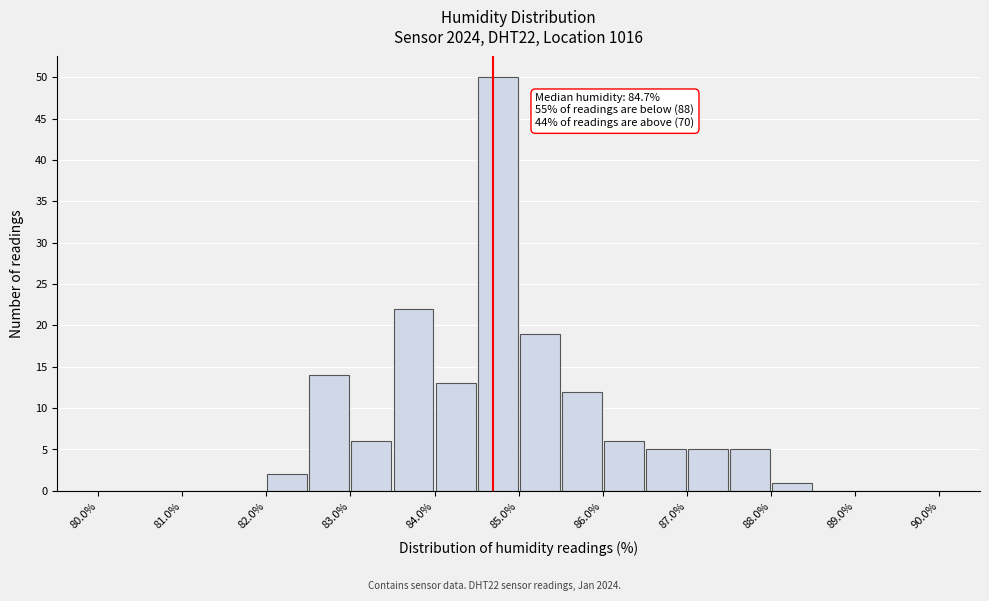

Which range on the x-axis has the tallest bar?

84.5 to 85.0